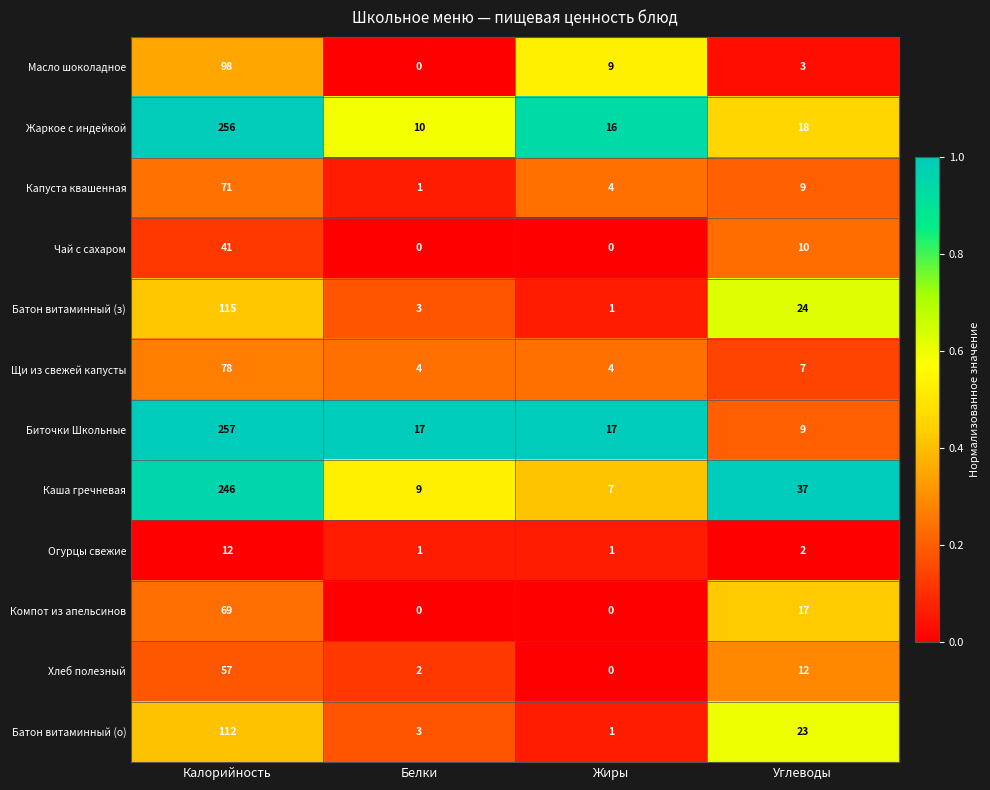

At which category does the chart reach its peak across all series?

Калорийность